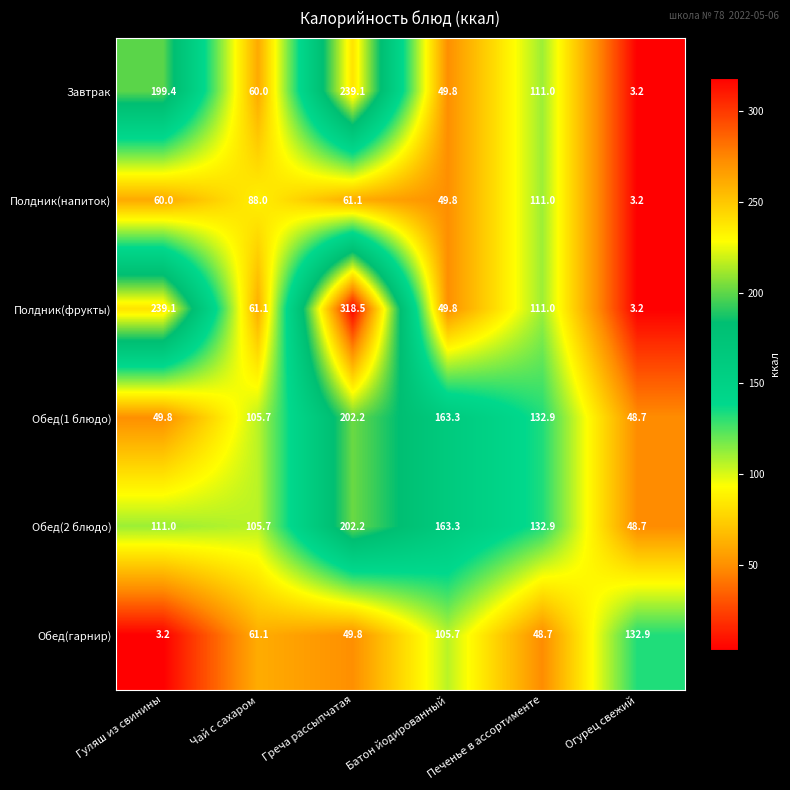

What is the difference between the Полдник(напиток) values at Гуляш из свинины and Печенье в ассортименте?

51.0